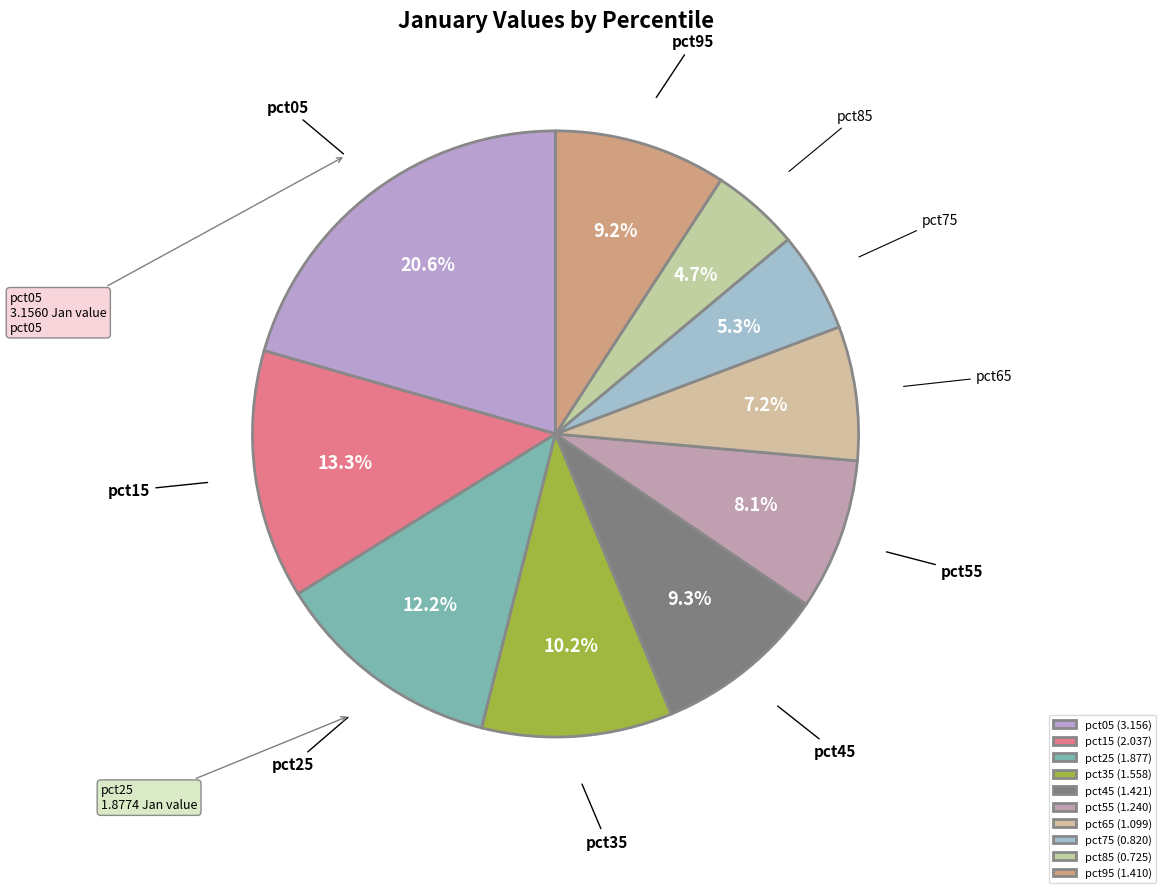

Is it true that pct45 is 1% of the pie?

False